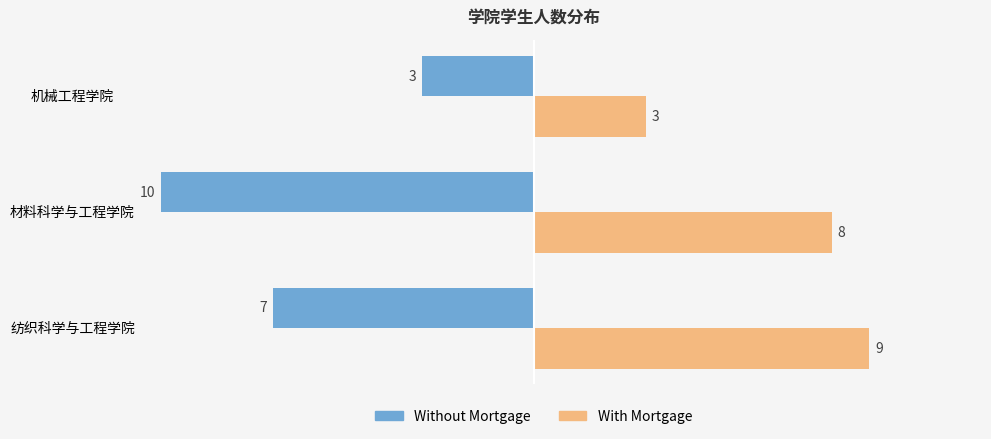

What is the difference between the highest and lowest values at 材料科学与工程学院?

18